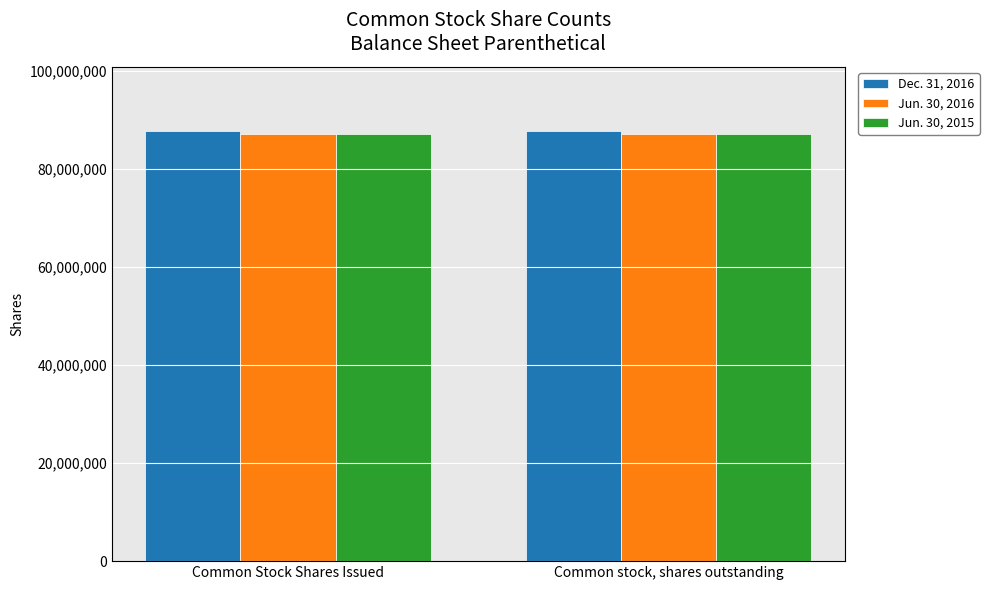

What is the minimum value for Jun. 30, 2015?

87210000